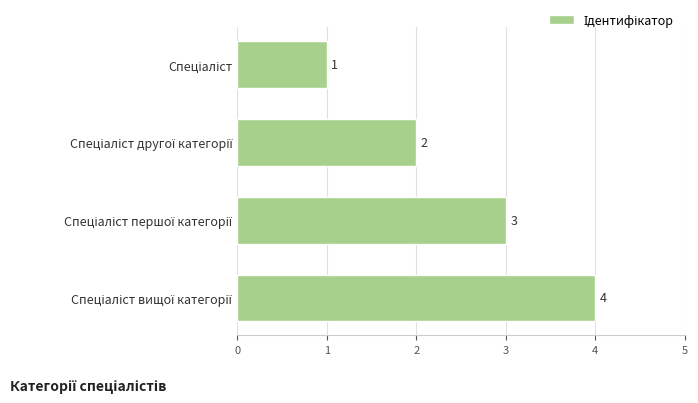

Count the values in the range 2 to 4.

3